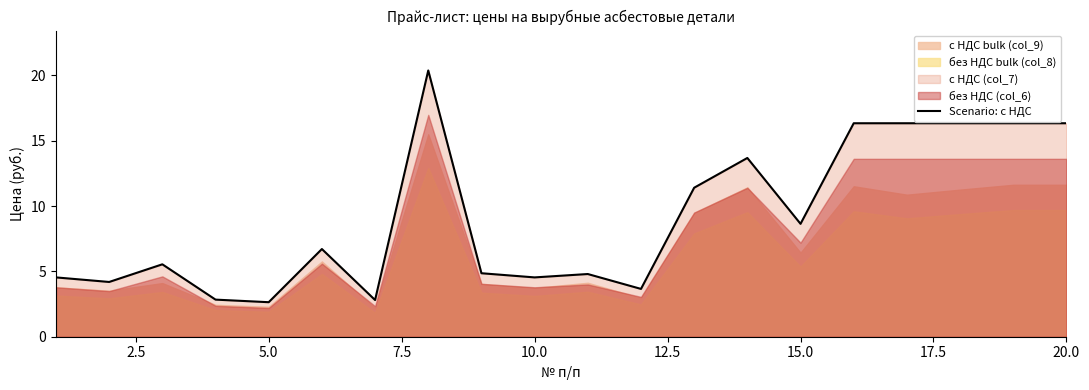

What is the difference between the second highest and second lowest values?

13.5